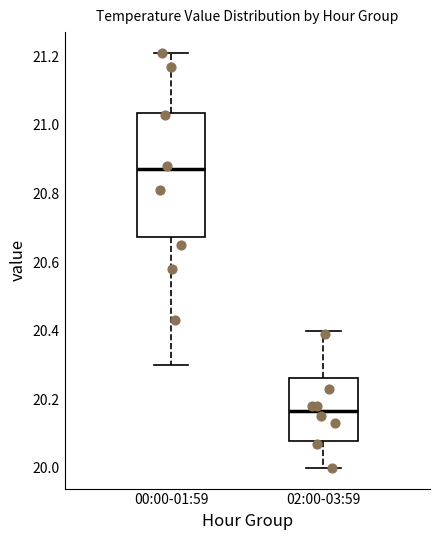

Reading left to right, transcribe this box plot: for each box, give where its median line is, the range the box spans, and where its two whiskers end, as read against the y-axis. The values are not printed on the chart, so give them approximately, as read against the axis.

00:00-01:59: median 20.88, box 20.68 to 21.04, whiskers 20.30 to 21.22
02:00-03:59: median 20.16, box 20.08 to 20.26, whiskers 20.00 to 20.40